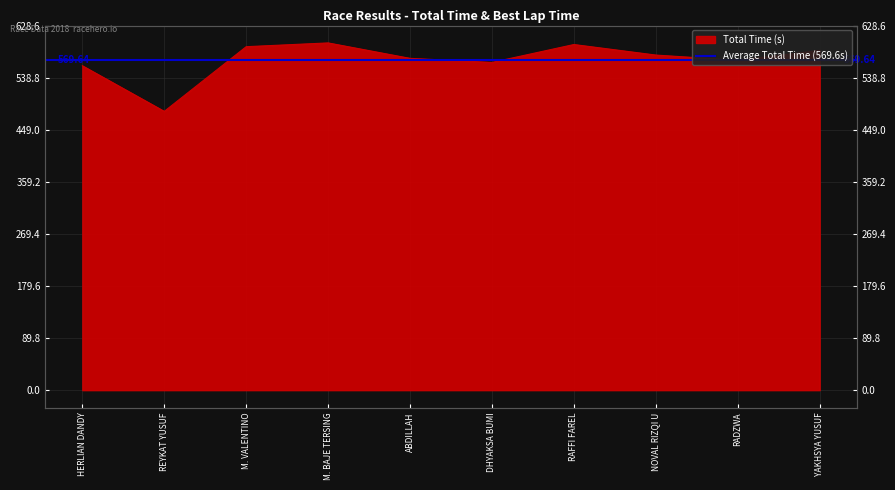

True or false: the data has more than 1 interior local peaks.

True